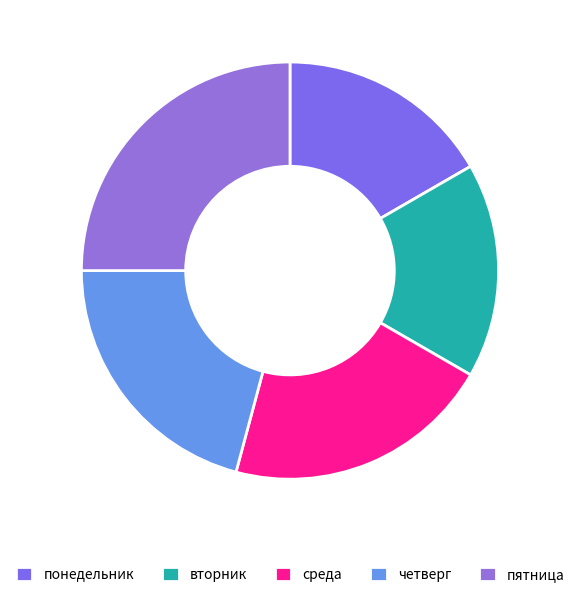

Count the number of slices in the pie.

5